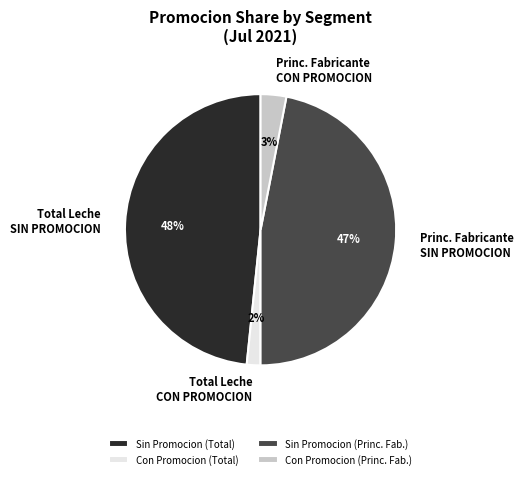

The Princ. Fabricante SIN PROMOCION slice represents 47% of the pie. True or false?

True